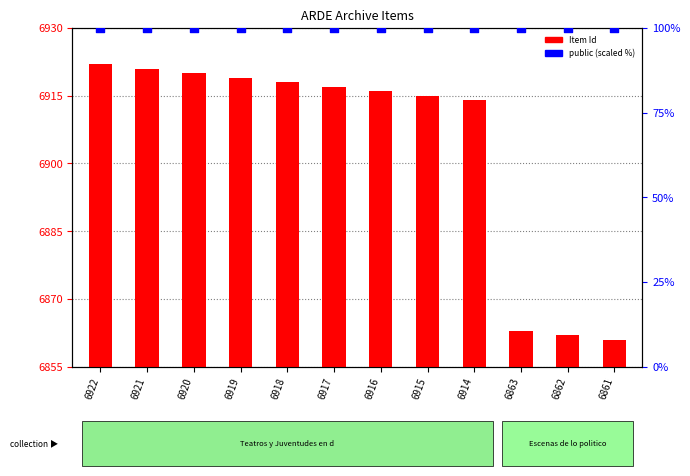

Which series has the largest Y range (max minus min)?

Item Id